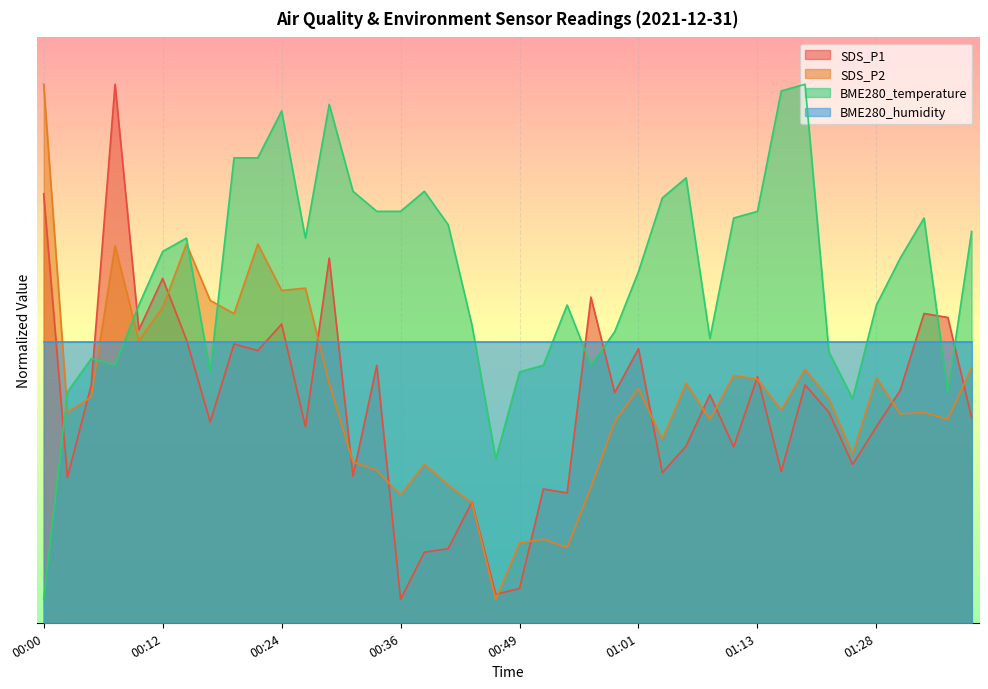

At how many categories does at least one series exceed 12?

33